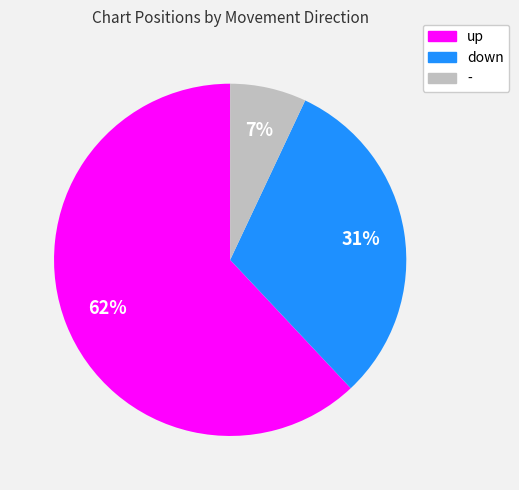

To the nearest percent, what is the combined percentage of - and down?

38%